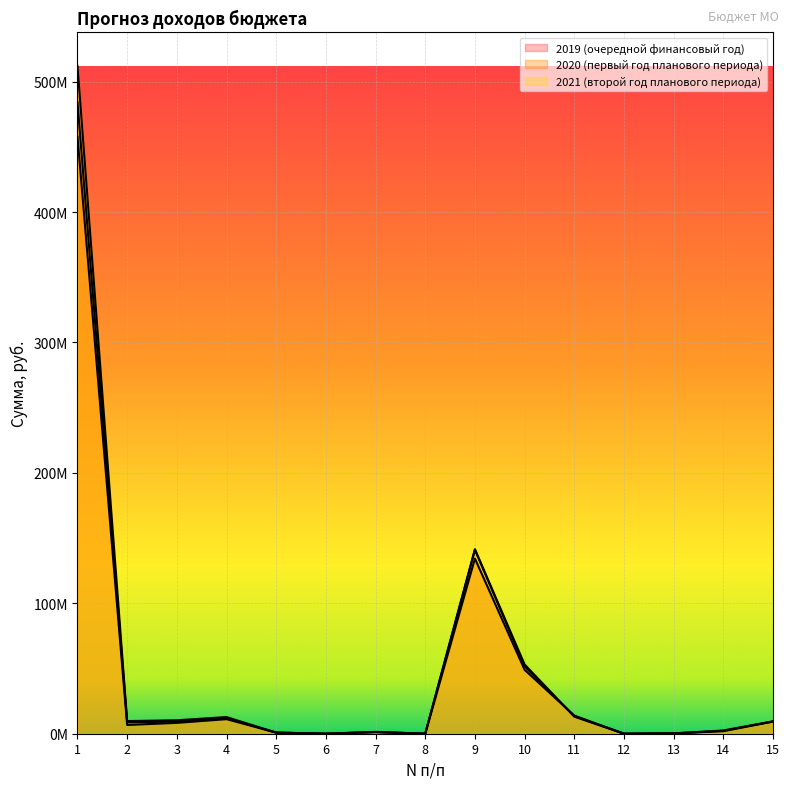

What is the difference between the maximum and minimum values in the 2020 (первый год планового периода) series?

483975300